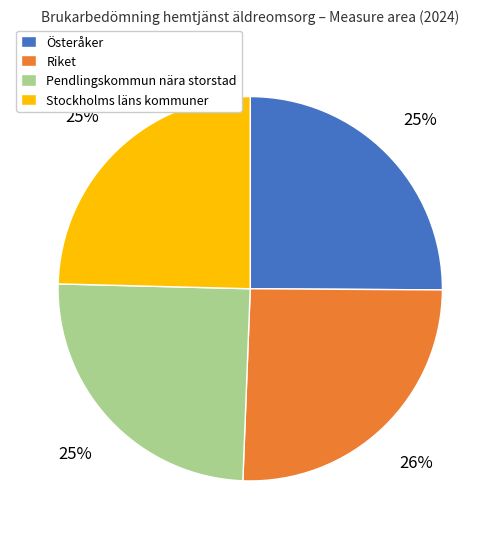

Do Pendlingskommun nära storstad and Stockholms läns kommuner together represent more than half of the pie?

No